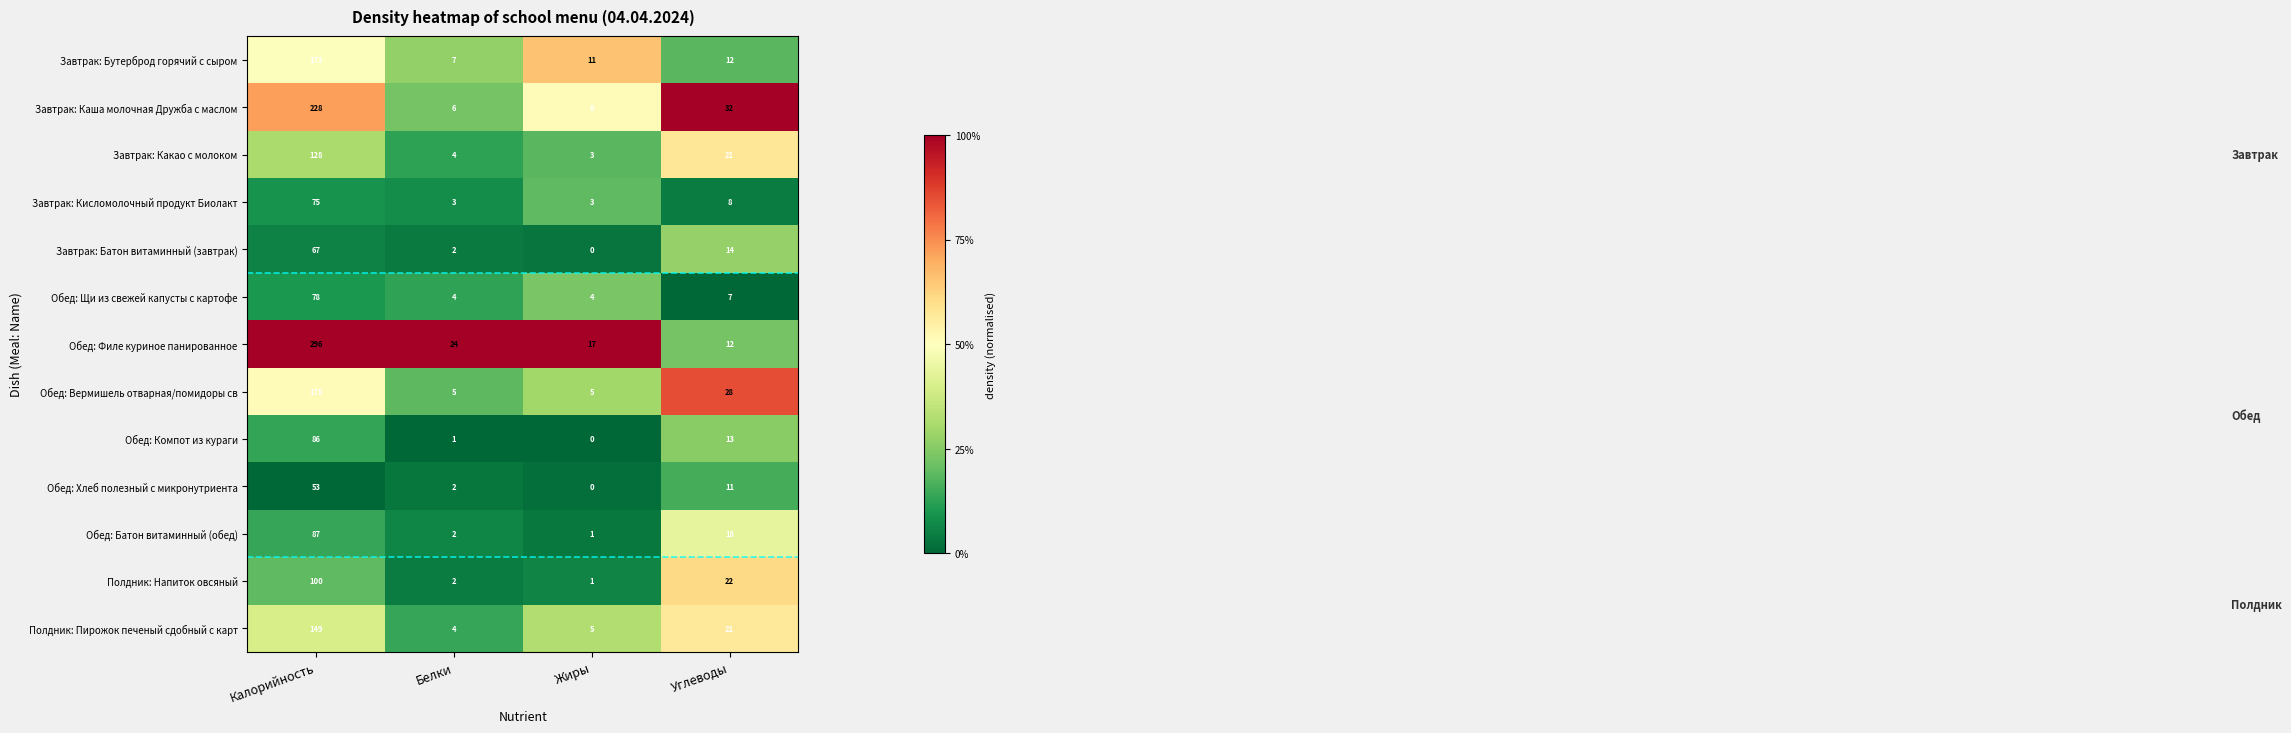

What is the lowest value of the Обед: Вермишель отварная/помидоры св series?

5